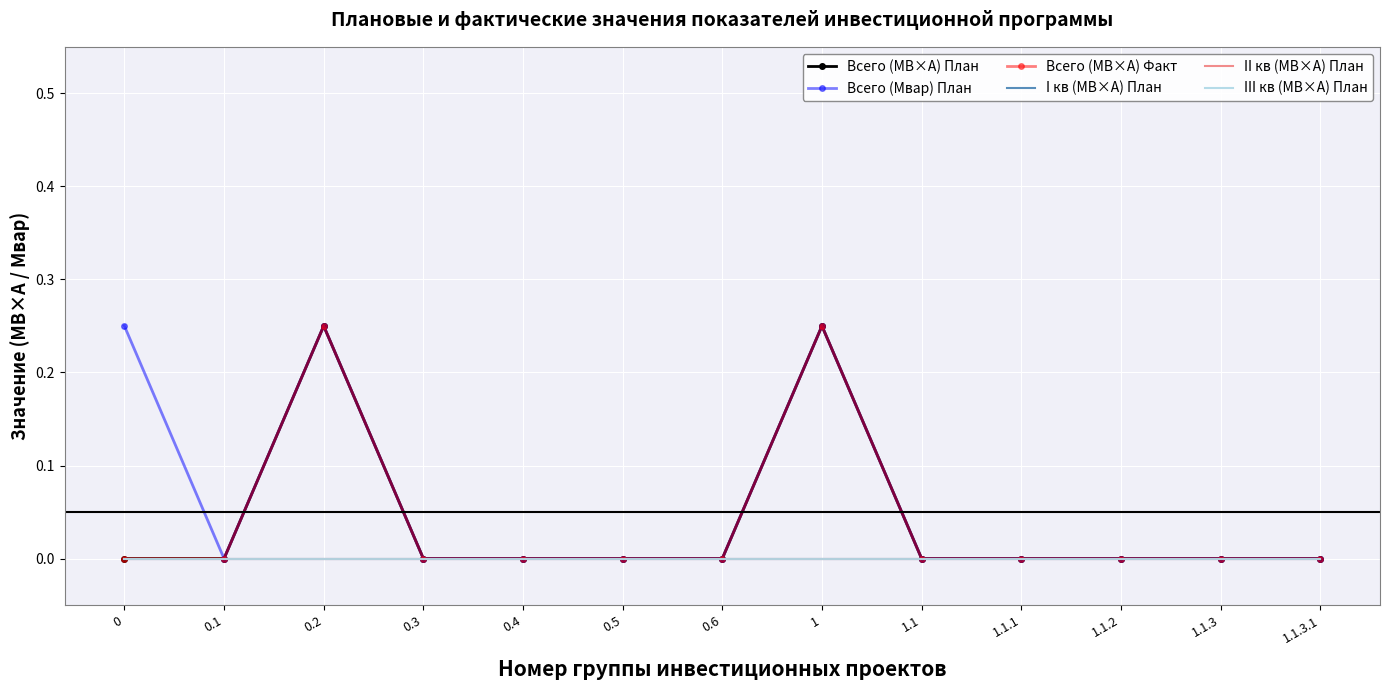

Reading left to right, extract all data points from this chart.

Всего (МВ×А) План: 0=0.0	0.1=0.0	0.2=0.2	0.3=0.0	0.4=0.0	0.5=0.0	0.6=0.0	1=0.2	1.1=0.0	1.1.1=0.0	1.1.2=0.0	1.1.3=0.0	1.1.3.1=0.0
Всего (Мвар) План: 0=0.2	0.1=0.0	0.2=0.2	0.3=0.0	0.4=0.0	0.5=0.0	0.6=0.0	1=0.2	1.1=0.0	1.1.1=0.0	1.1.2=0.0	1.1.3=0.0	1.1.3.1=0.0
Всего (МВ×А) Факт: 0=0.0	0.1=0.0	0.2=0.2	0.3=0.0	0.4=0.0	0.5=0.0	0.6=0.0	1=0.2	1.1=0.0	1.1.1=0.0	1.1.2=0.0	1.1.3=0.0	1.1.3.1=0.0
I кв (МВ×А) План: 0=0.0	0.1=0.0	0.2=0.0	0.3=0.0	0.4=0.0	0.5=0.0	0.6=0.0	1=0.0	1.1=0.0	1.1.1=0.0	1.1.2=0.0	1.1.3=0.0	1.1.3.1=0.0
II кв (МВ×А) План: 0=0.0	0.1=0.0	0.2=0.0	0.3=0.0	0.4=0.0	0.5=0.0	0.6=0.0	1=0.0	1.1=0.0	1.1.1=0.0	1.1.2=0.0	1.1.3=0.0	1.1.3.1=0.0
III кв (МВ×А) План: 0=0.0	0.1=0.0	0.2=0.0	0.3=0.0	0.4=0.0	0.5=0.0	0.6=0.0	1=0.0	1.1=0.0	1.1.1=0.0	1.1.2=0.0	1.1.3=0.0	1.1.3.1=0.0